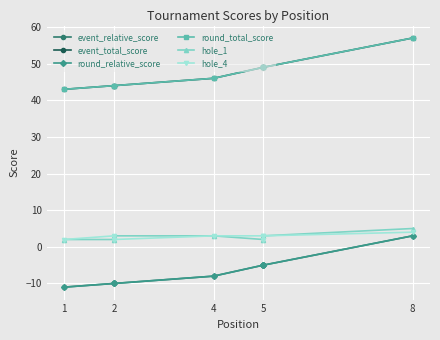

What is the average value of the event_relative_score series?

-6